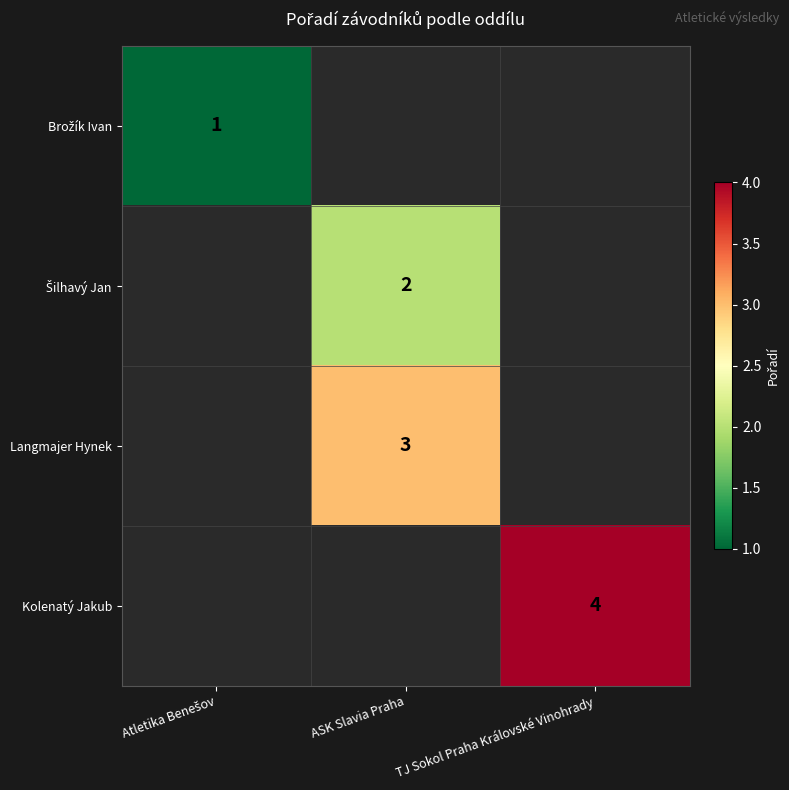

At how many categories does at least one series exceed 2?

2